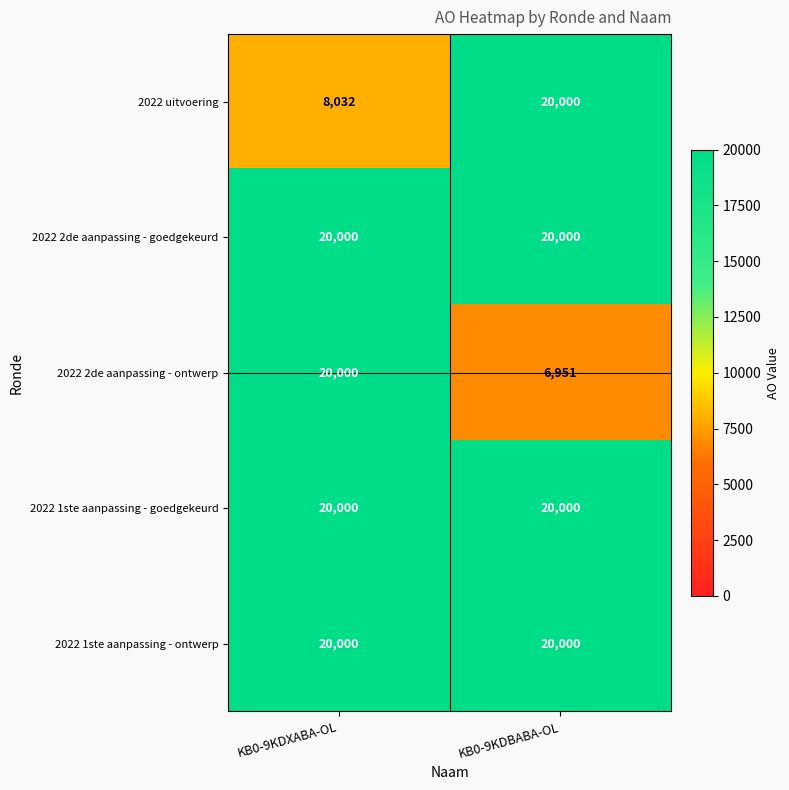

Rank the categories by 2022 2de aanpassing - ontwerp value from highest to lowest.

KB0-9KDXABA-OL, KB0-9KDBABA-OL